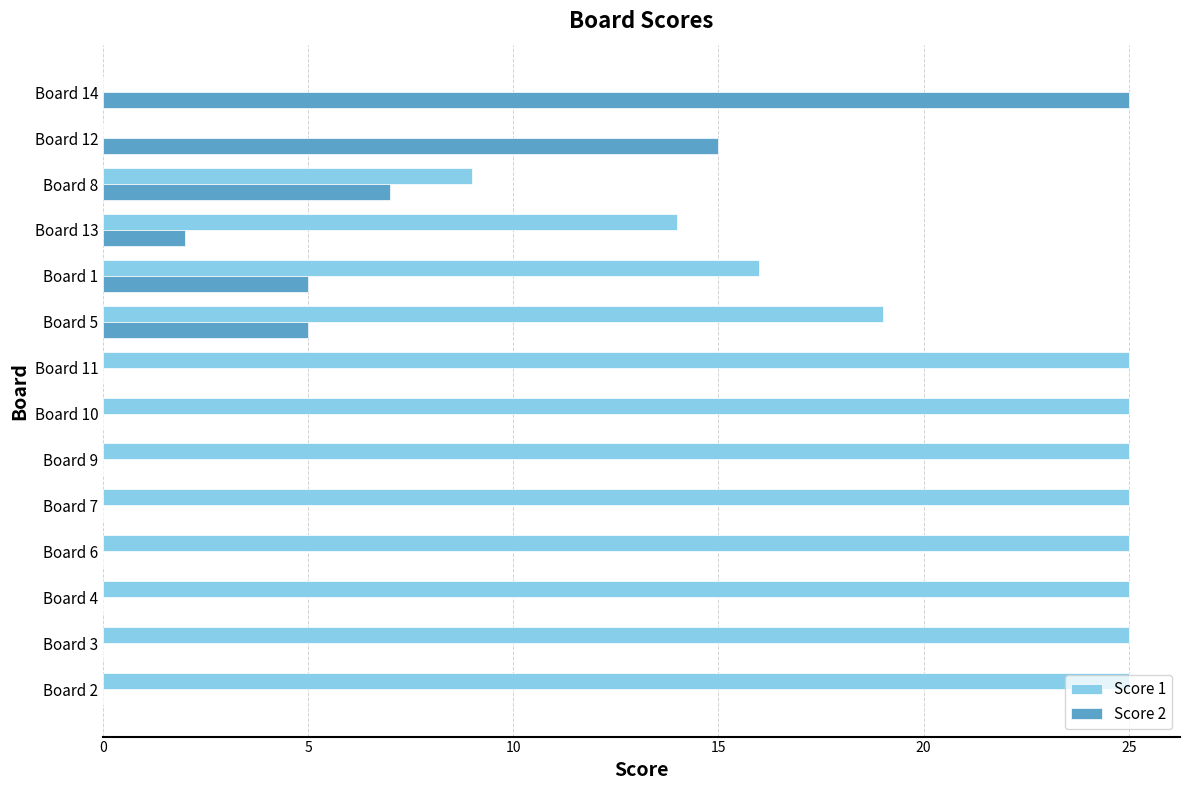

The Score 2 series shows 39 at Board 14. True or false?

False